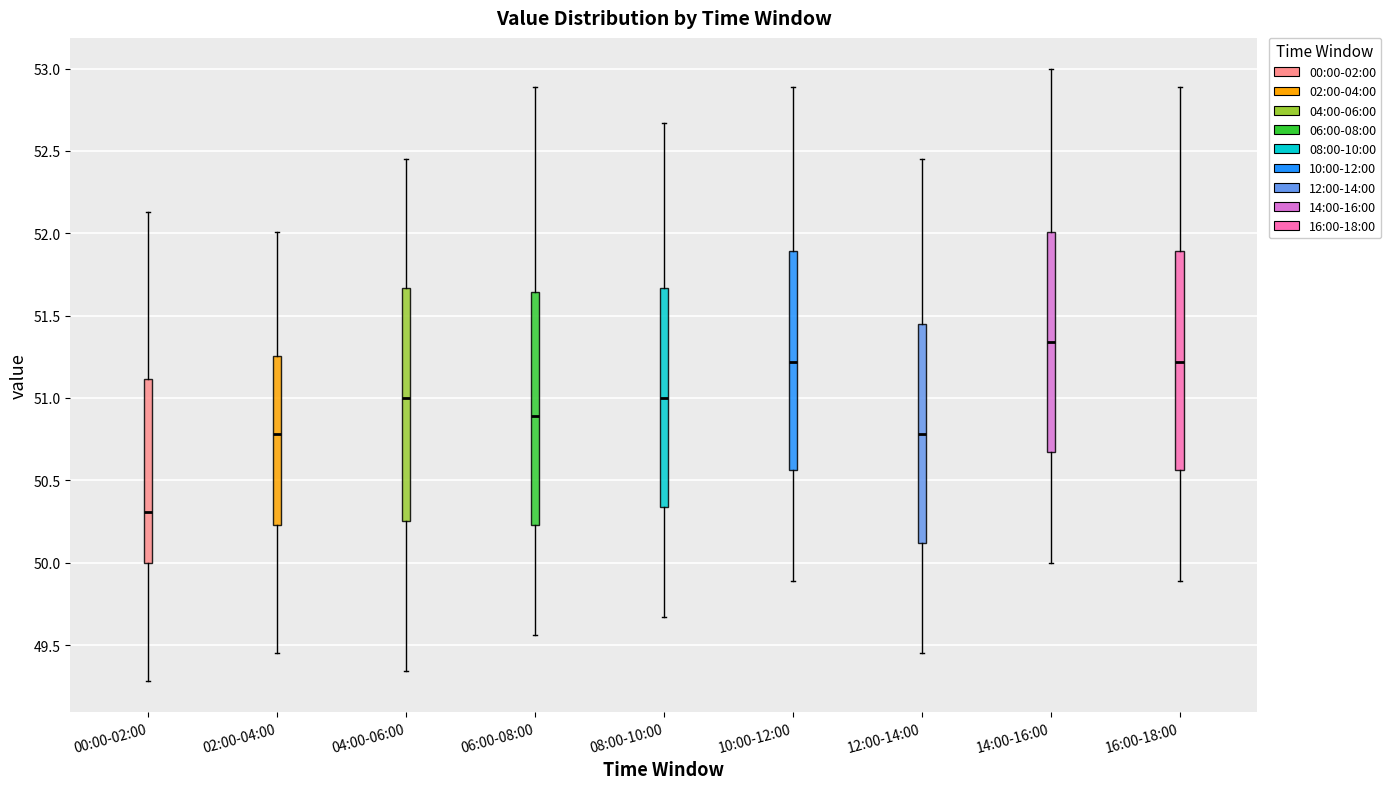

Where does the lower whisker of the box for 10:00-12:00 end on the y-axis? The values are not printed on the chart, so give them approximately, as read against the axis.

49.90